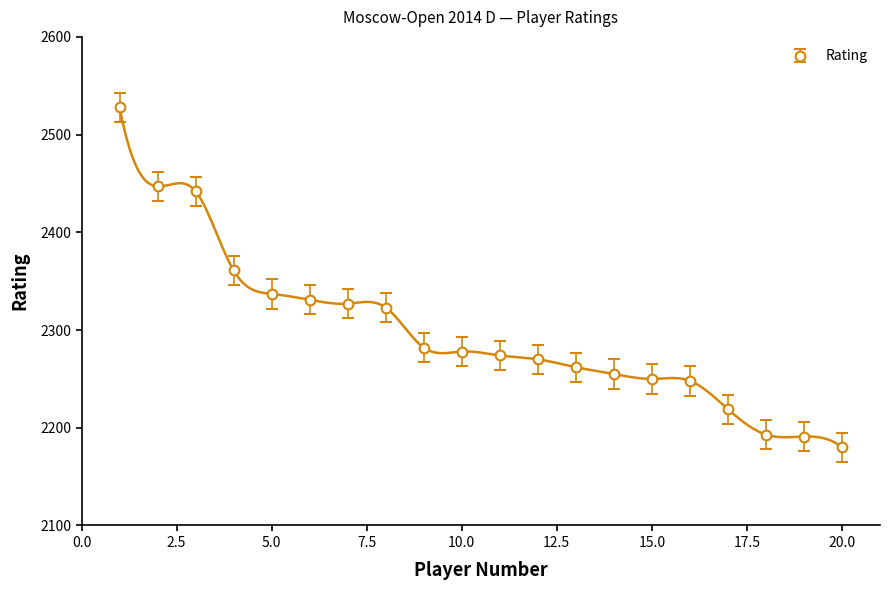

At which label does the data first exceed 2278?

1